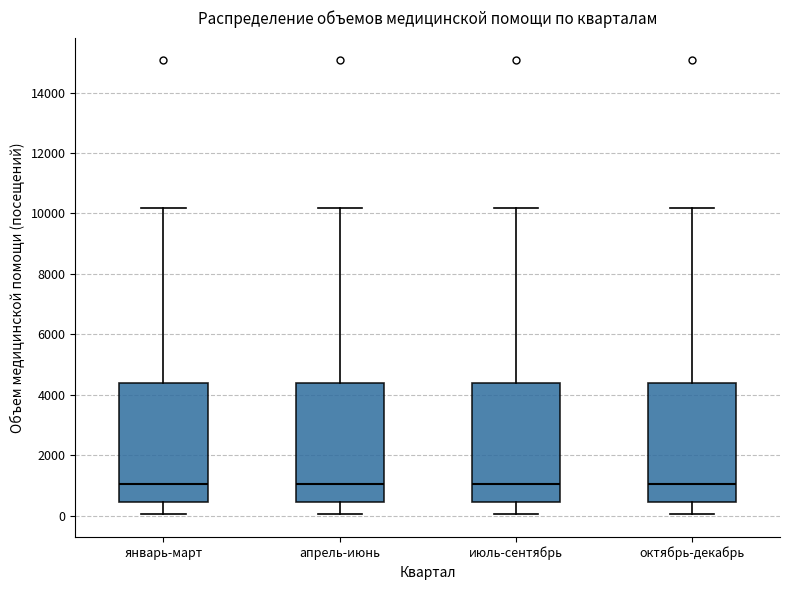

Reading left to right, read every box against the y-axis: the position of its median line, the range the box covers, and the ends of its whiskers. The values are not printed on the chart, so give them approximately, as read against the axis.

январь-март: median 1000, box 400 to 4400, whiskers 0 to 10200
апрель-июнь: median 1000, box 400 to 4400, whiskers 0 to 10200
июль-сентябрь: median 1000, box 400 to 4400, whiskers 0 to 10200
октябрь-декабрь: median 1000, box 400 to 4400, whiskers 0 to 10200